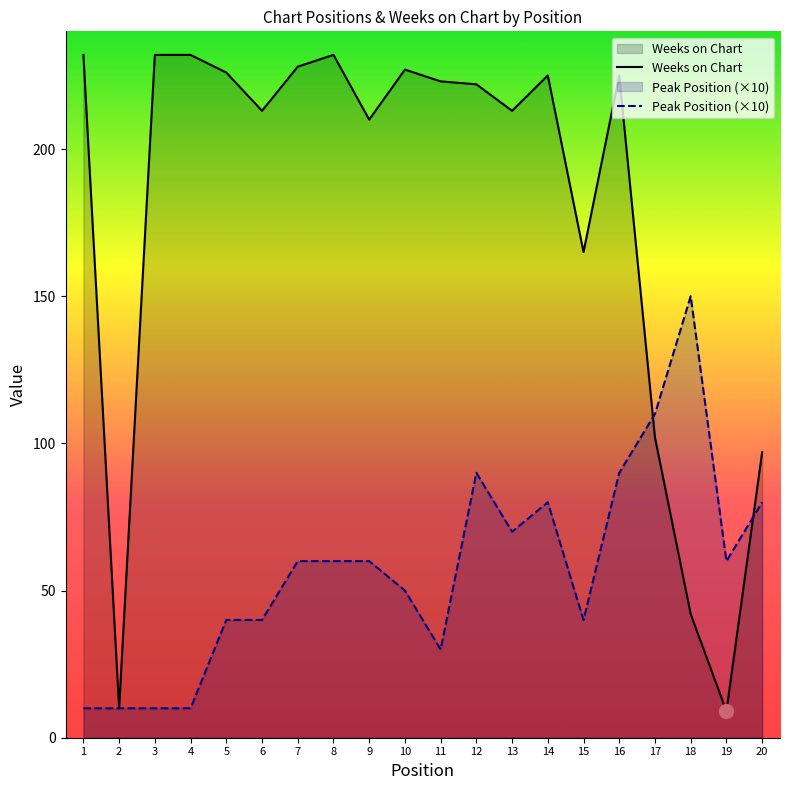

At which category is the sum across all series the highest?

16